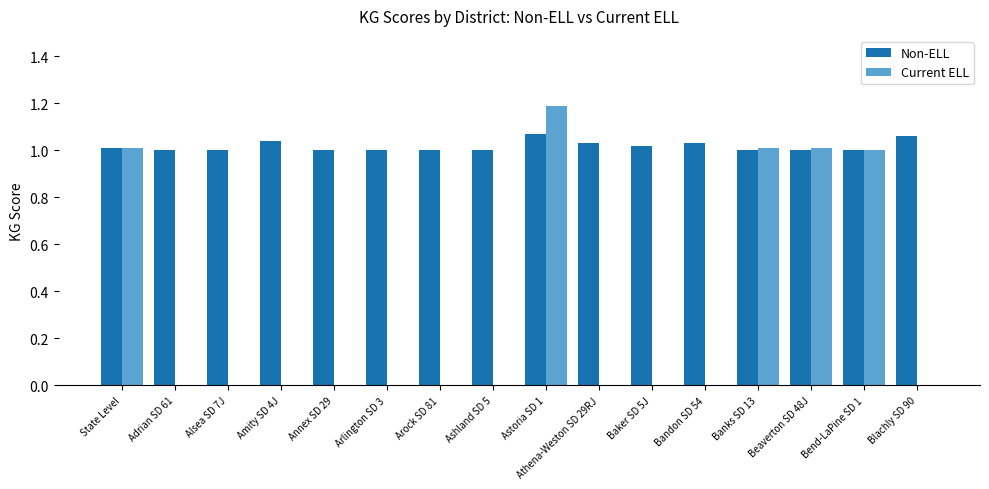

What is the spread (max minus min) of values at Astoria SD 1?

0.1